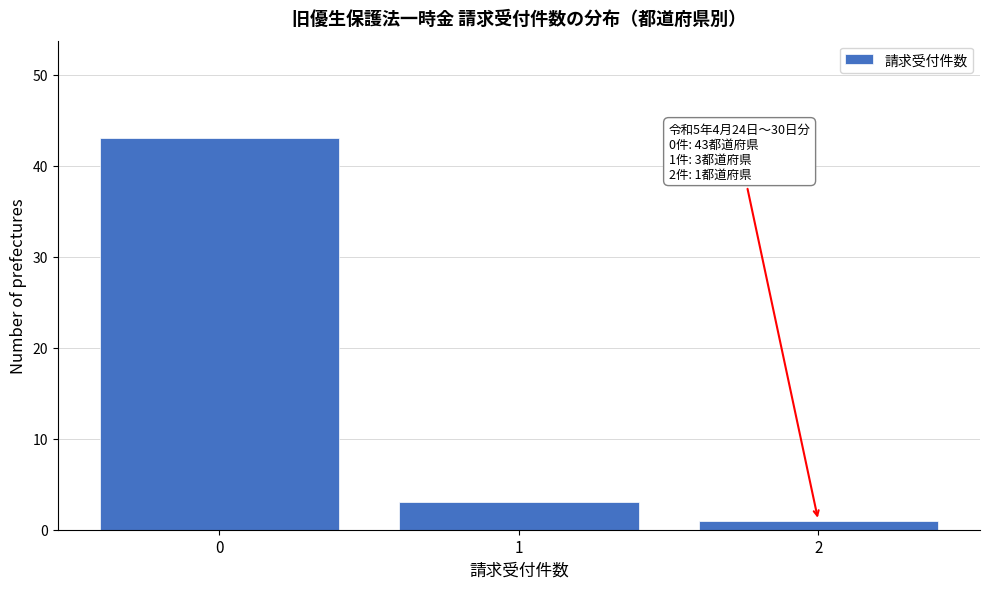

Reading right to left, list all the values displayed in this chart.

2=1	1=3	0=43